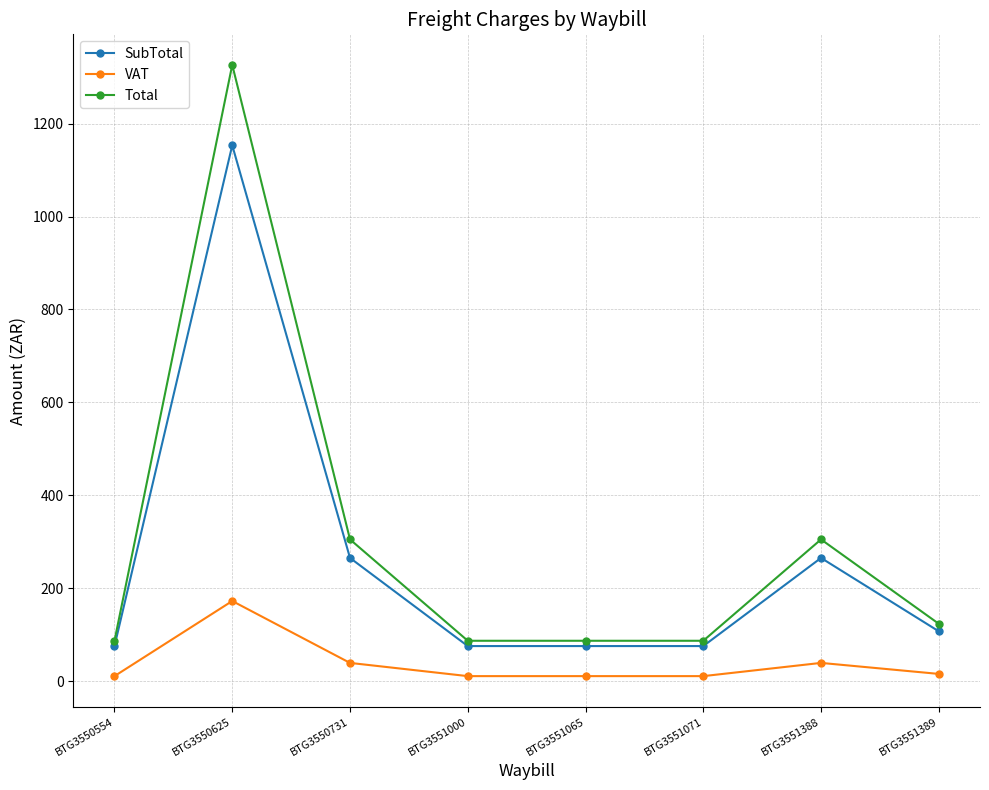

List the series in order of their peak value, highest first.

Total, SubTotal, VAT